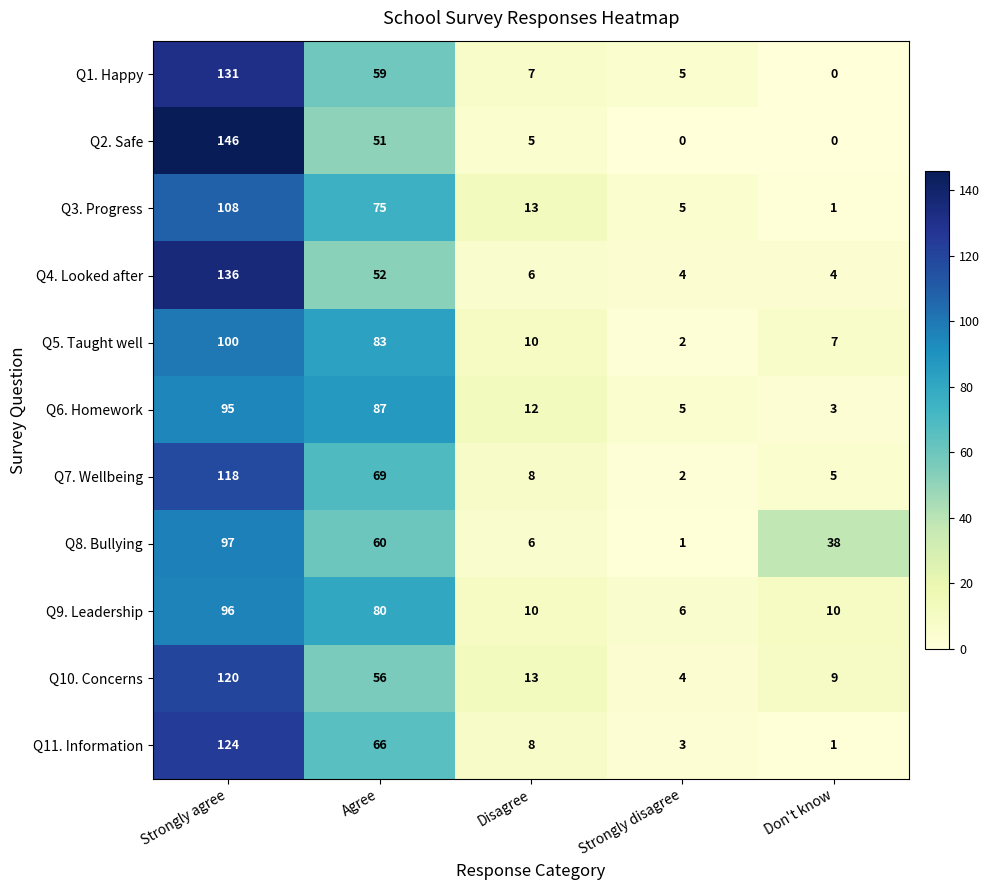

At which category is the sum across all series the highest?

Strongly agree